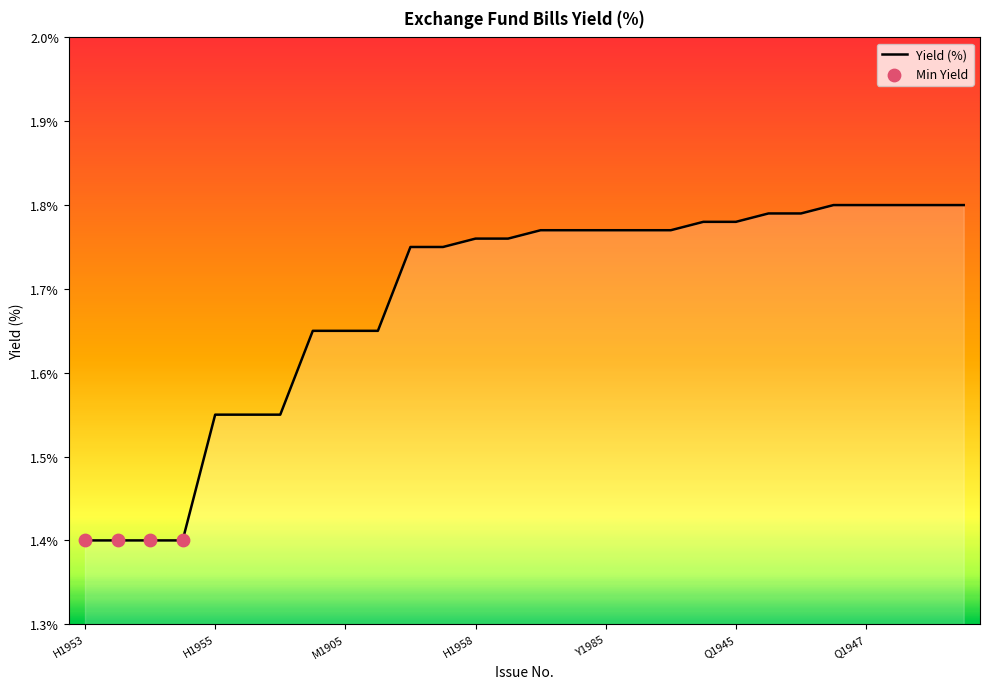

What is the difference between the maximum and minimum values?

0.4